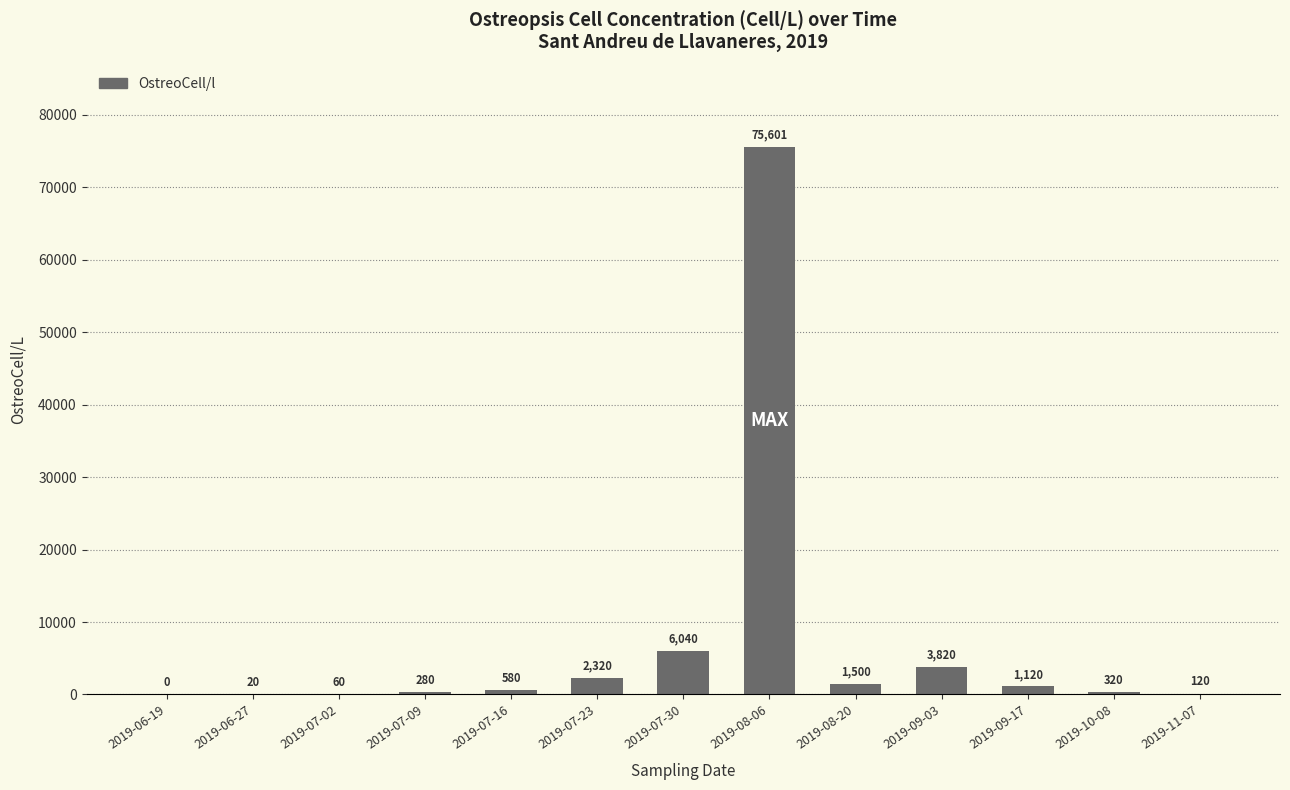

What is the sum of the values at 2019-07-30 and 2019-09-03?

9860